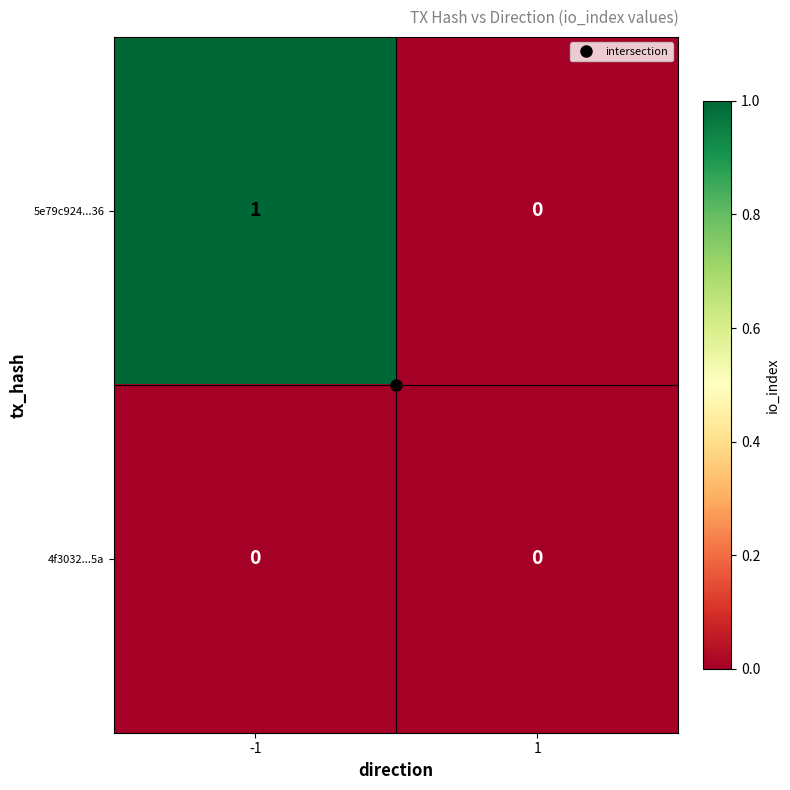

Is the value of 5e79c924...36 at -1 greater than the value of 4f3032...5a at -1?

Yes